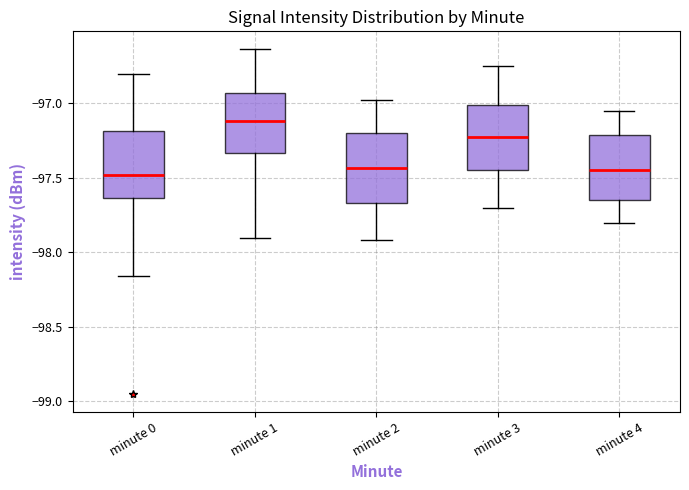

Where is the upper edge of the box for minute 3 on the y-axis? The values are not printed on the chart, so give them approximately, as read against the axis.

-97.00